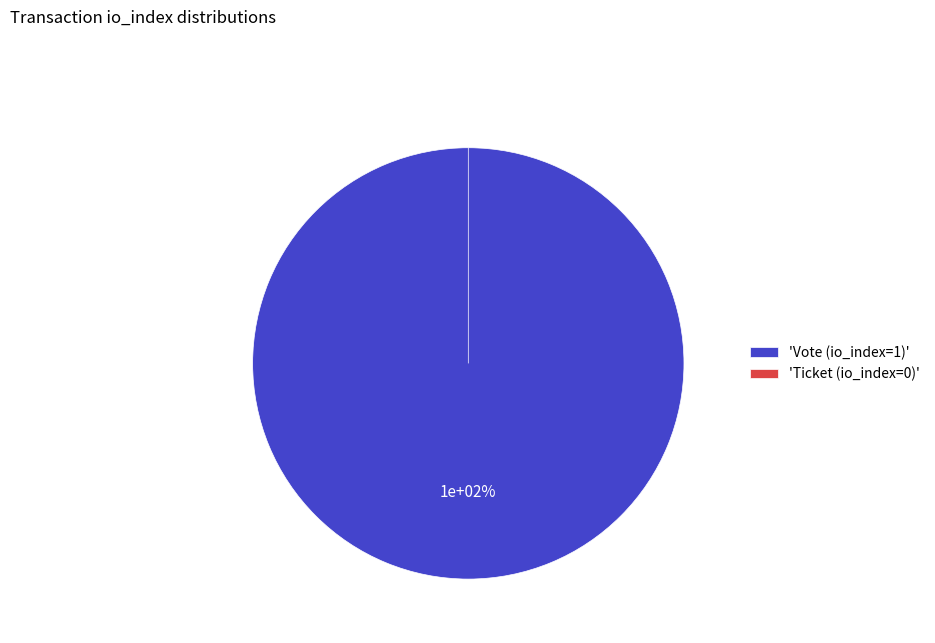

Combined, what portion of the pie is Vote (io_index=1) and Ticket (io_index=0)?

100.0%